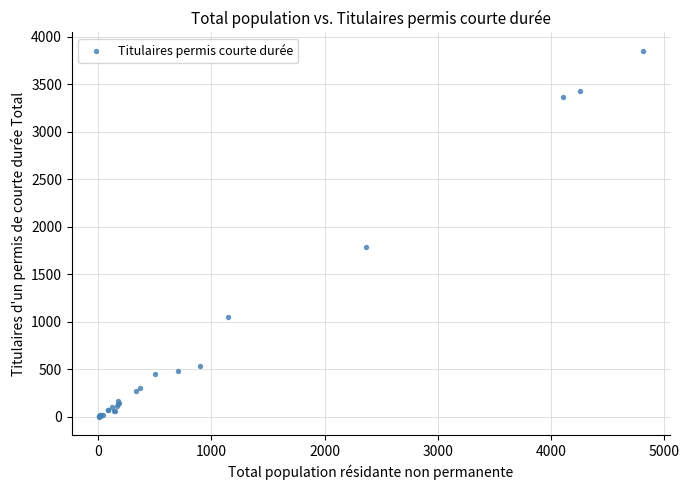

What Y value in the scatter plot is closest to 1927?

1791